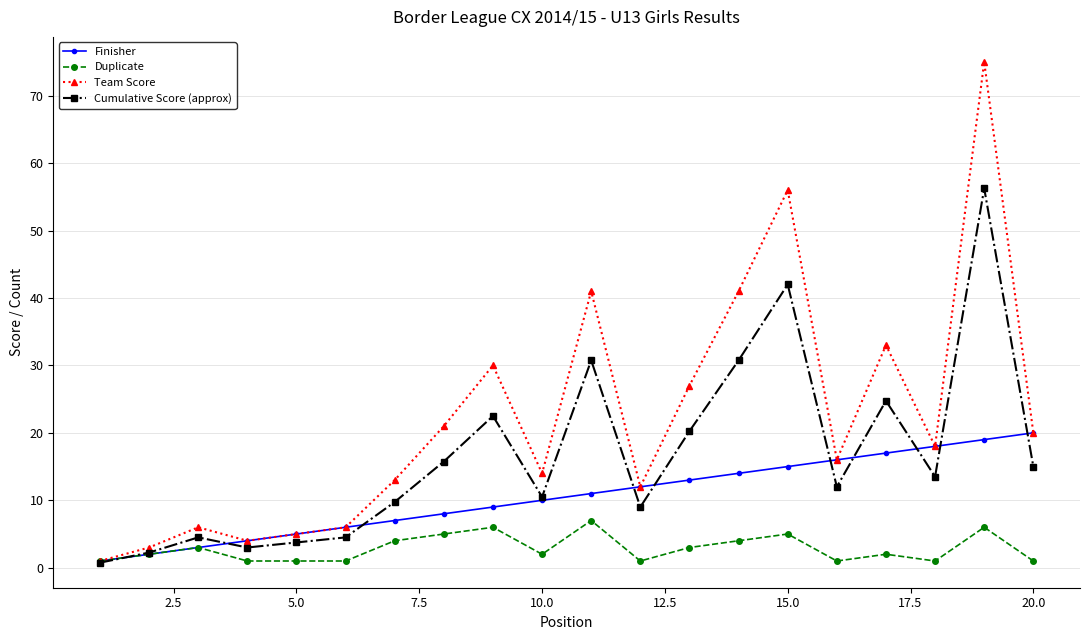

Which series has the largest total across all categories?

Team Score